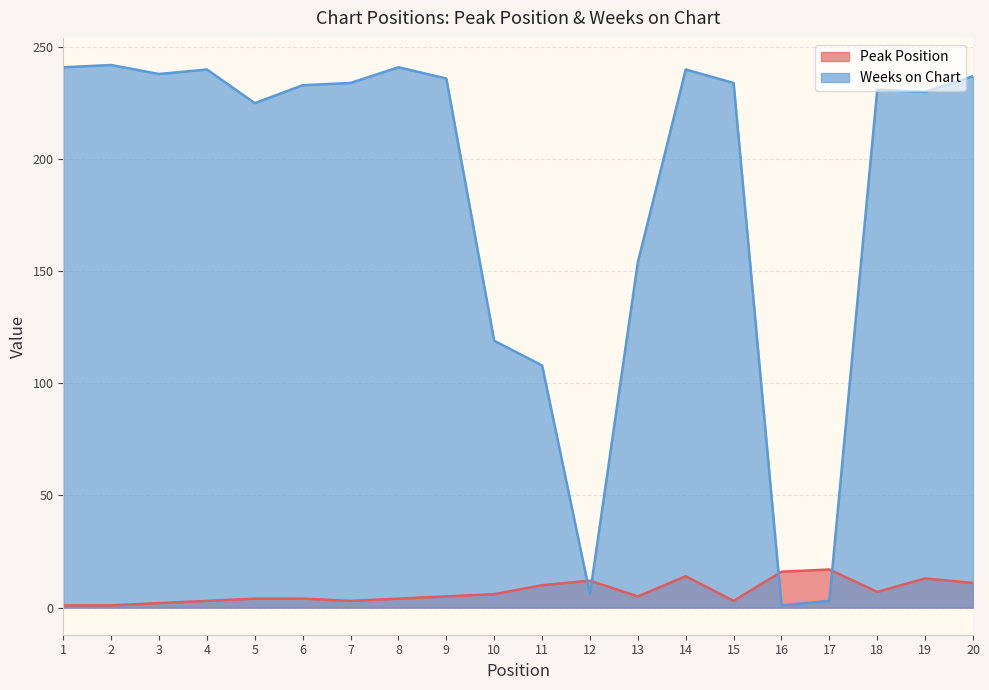

What is the minimum value shown in the chart?

1